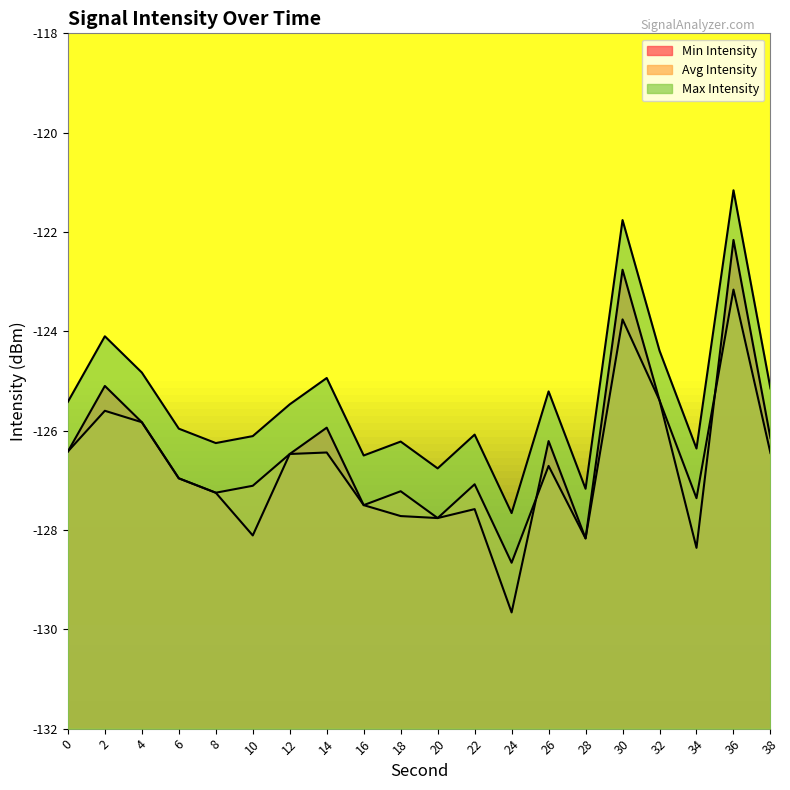

Count the number of data series in this chart.

3